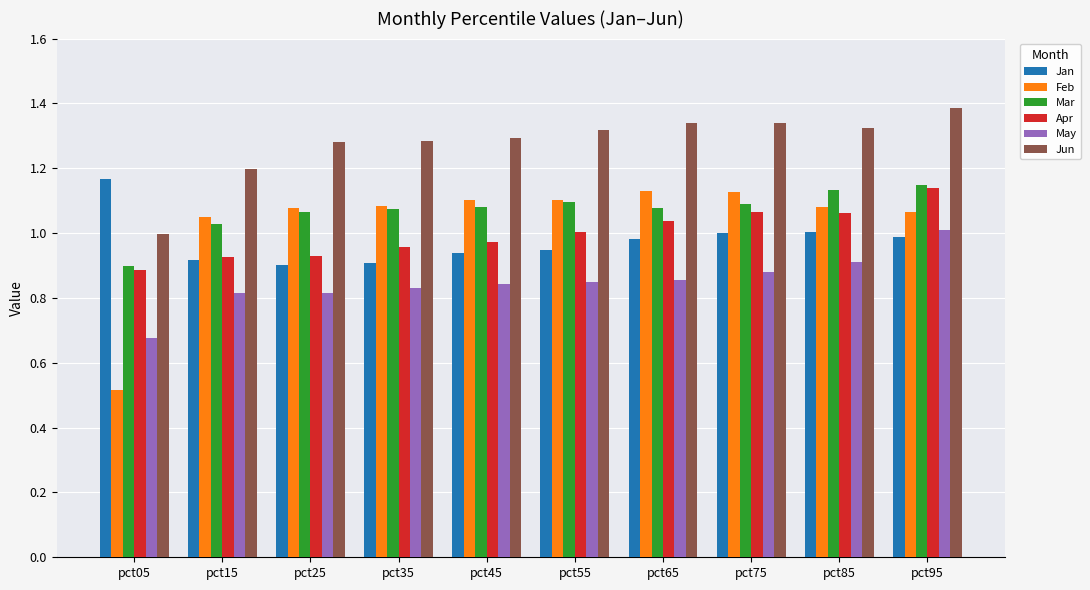

Which series has the largest total across all categories?

Jun